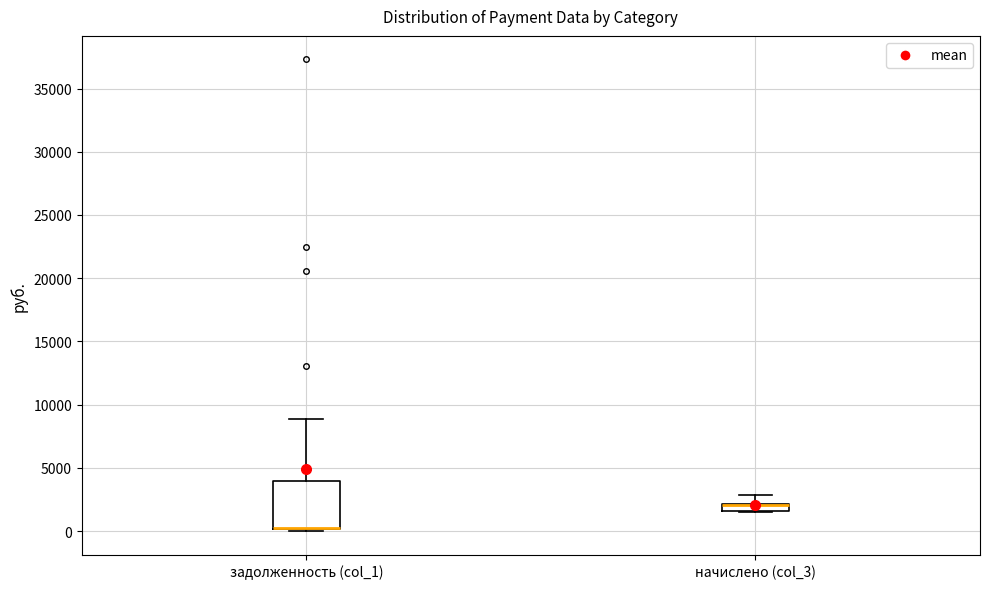

Which box is the tallest, from its lower edge to its upper edge?

задолженность (col_1)